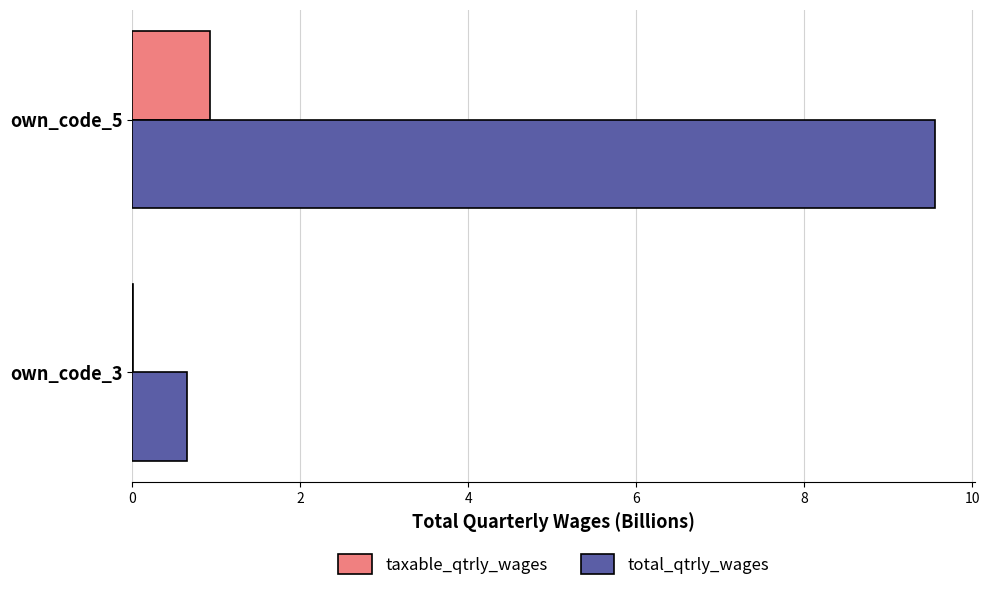

Which series has the largest total across all categories?

total_qtrly_wages